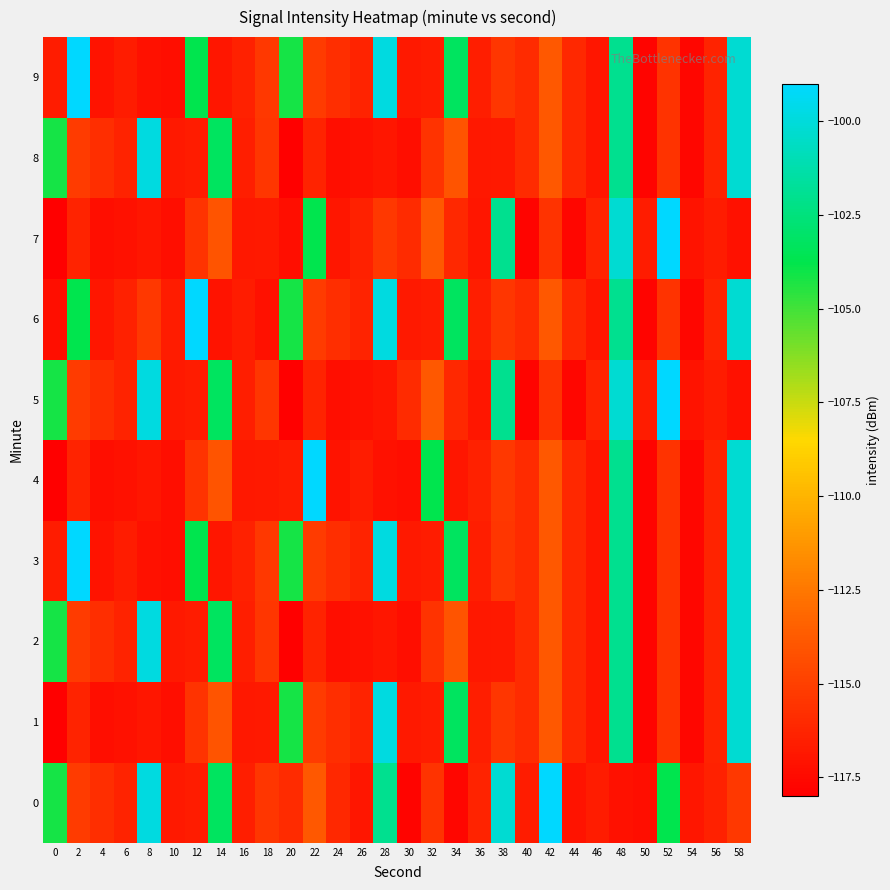

Rank the series by their maximum value, from highest to lowest.

0, 3, 4, 5, 6, 7, 9, 1, 2, 8